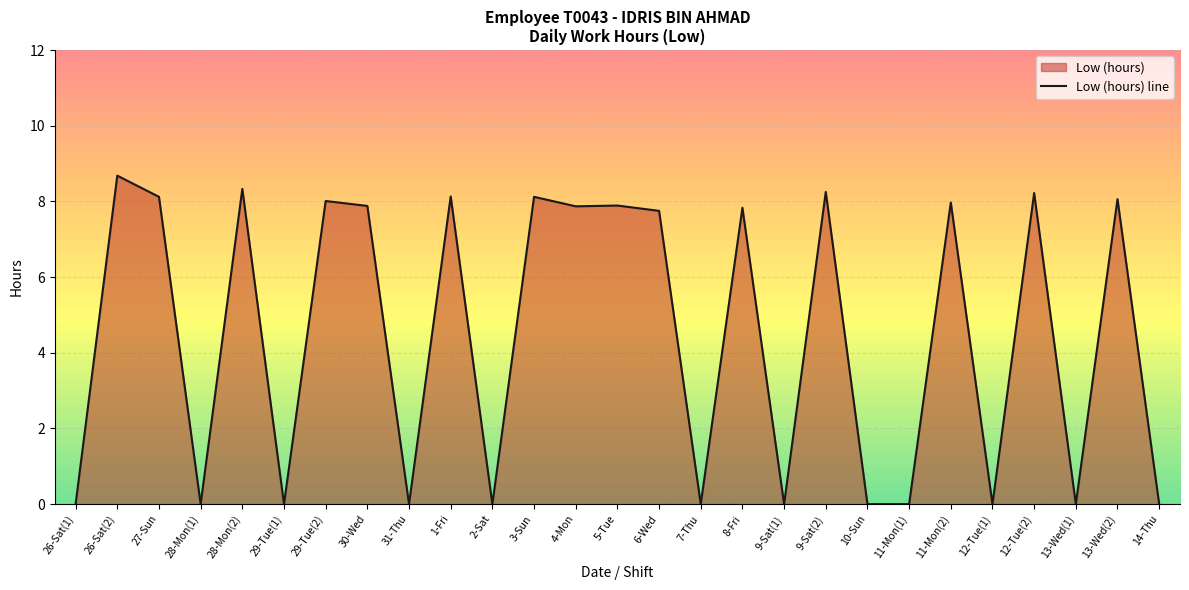

Is it true that the value at 26-Sat(2) is 8.7?

True